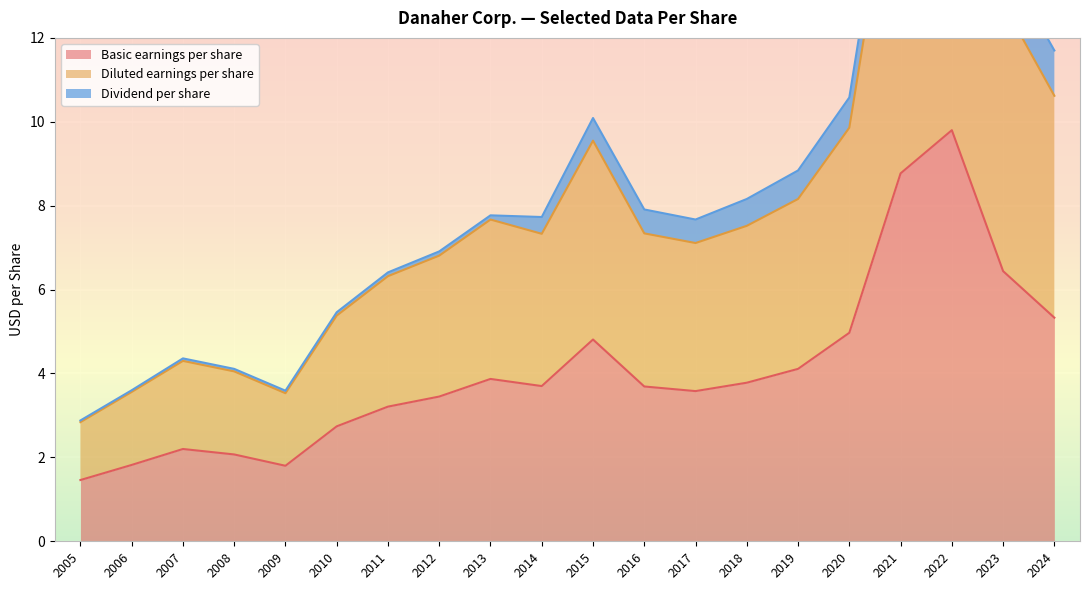

At how many categories does at least one series exceed 2?

20